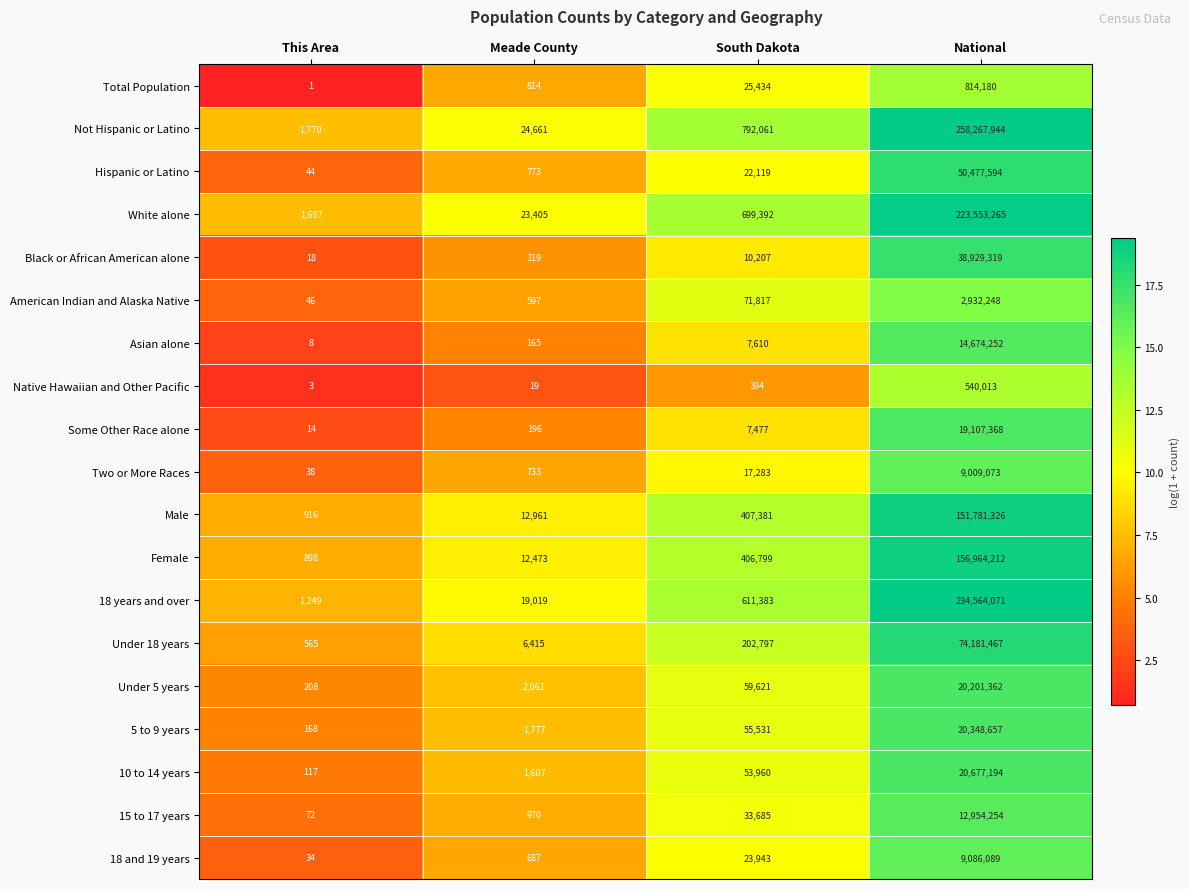

Is it true that Two or More Races equals 17283 at South Dakota?

True